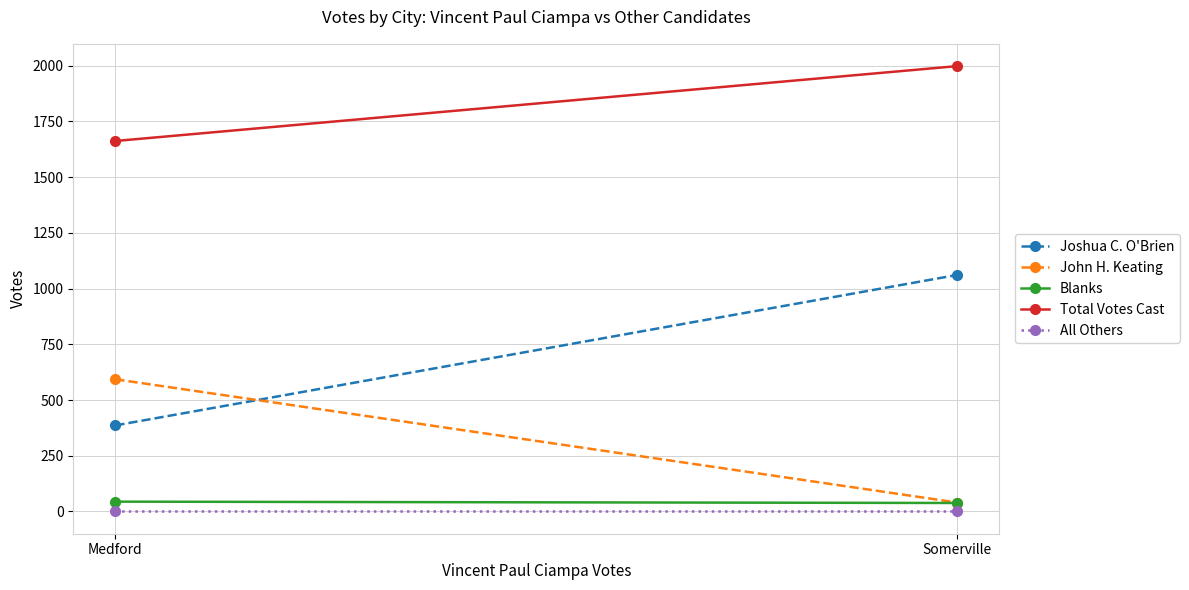

The John H. Keating series shows 55 at Somerville. True or false?

False